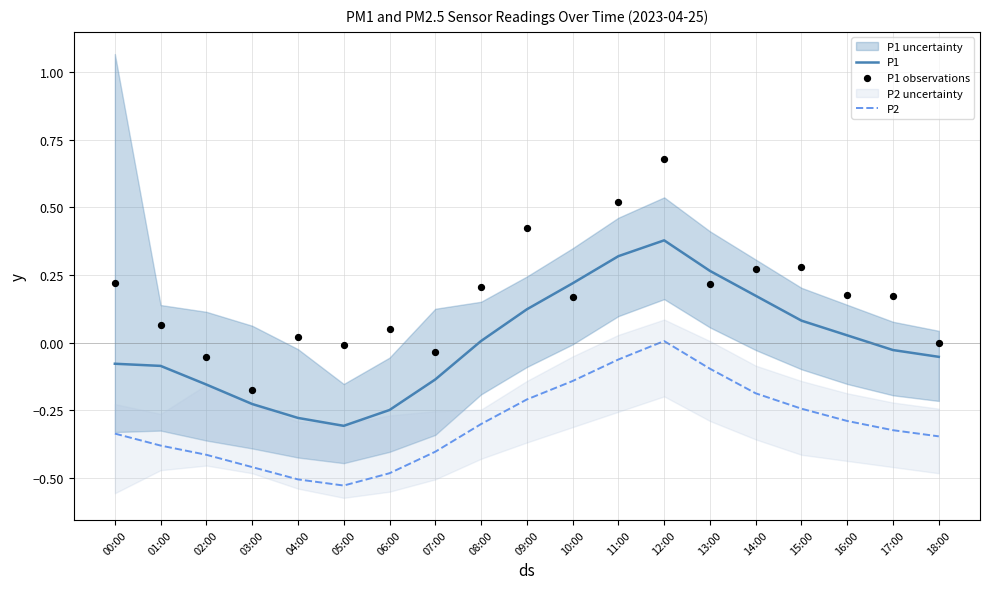

Which series contains the highest Y value?

P1 observations